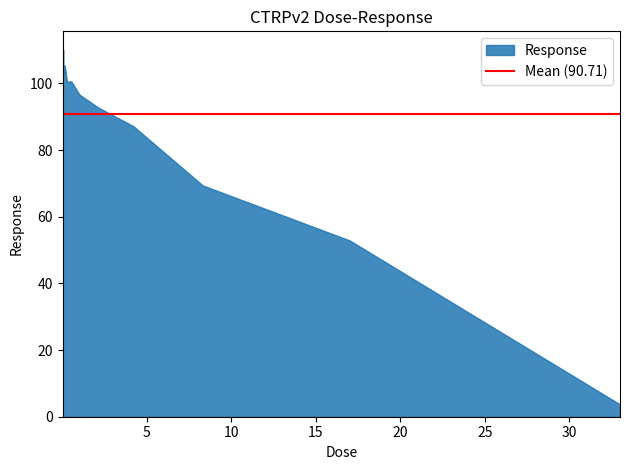

Is it true that the value at 2.1 is 92.8?

True